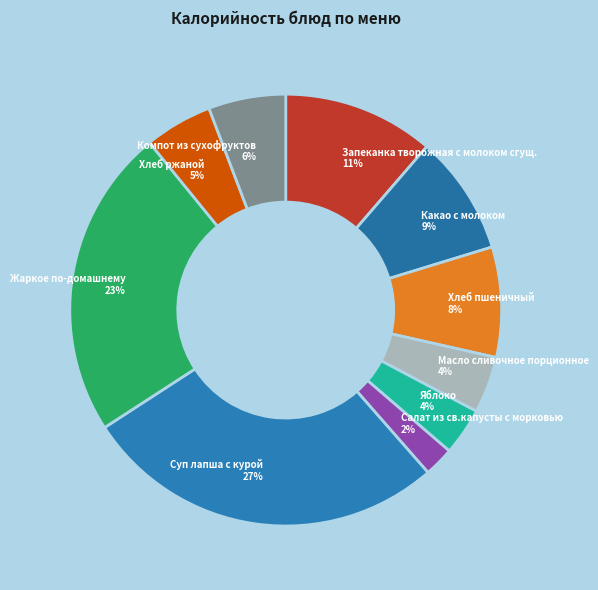

Combined, do Яблоко and Масло сливочное порционное account for over 50%?

No